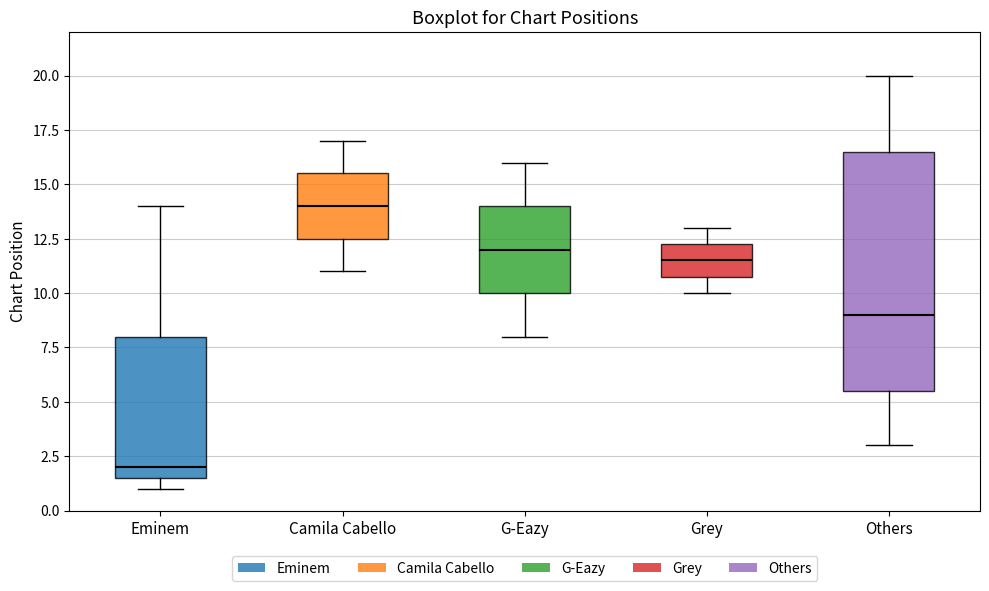

Which box has the lowest median line?

Eminem